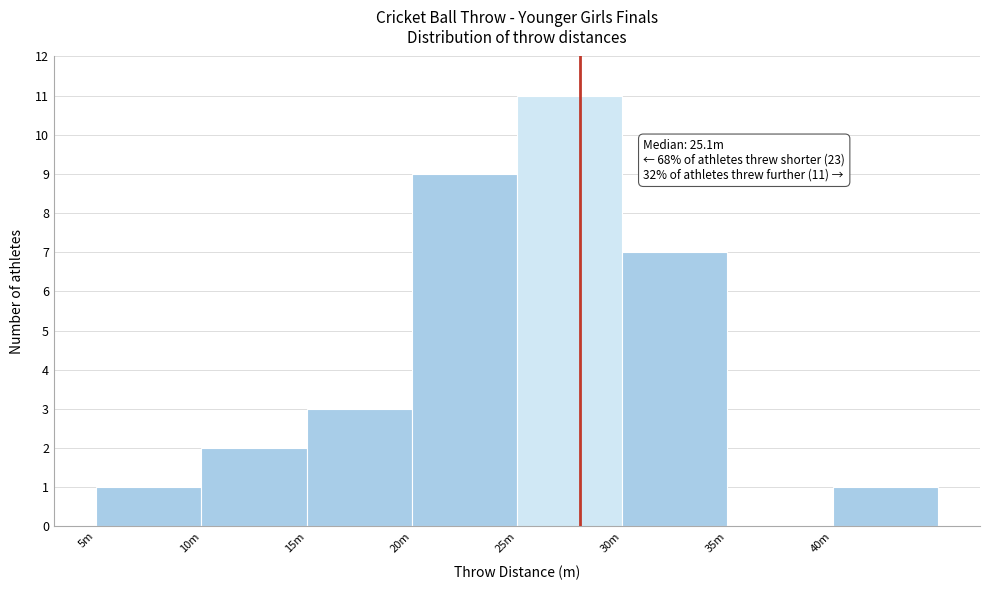

Reading right to left, what are all the values shown in this chart?

40m=1	35m=0	30m=7	25m=11	20m=9	15m=3	10m=2	5m=1